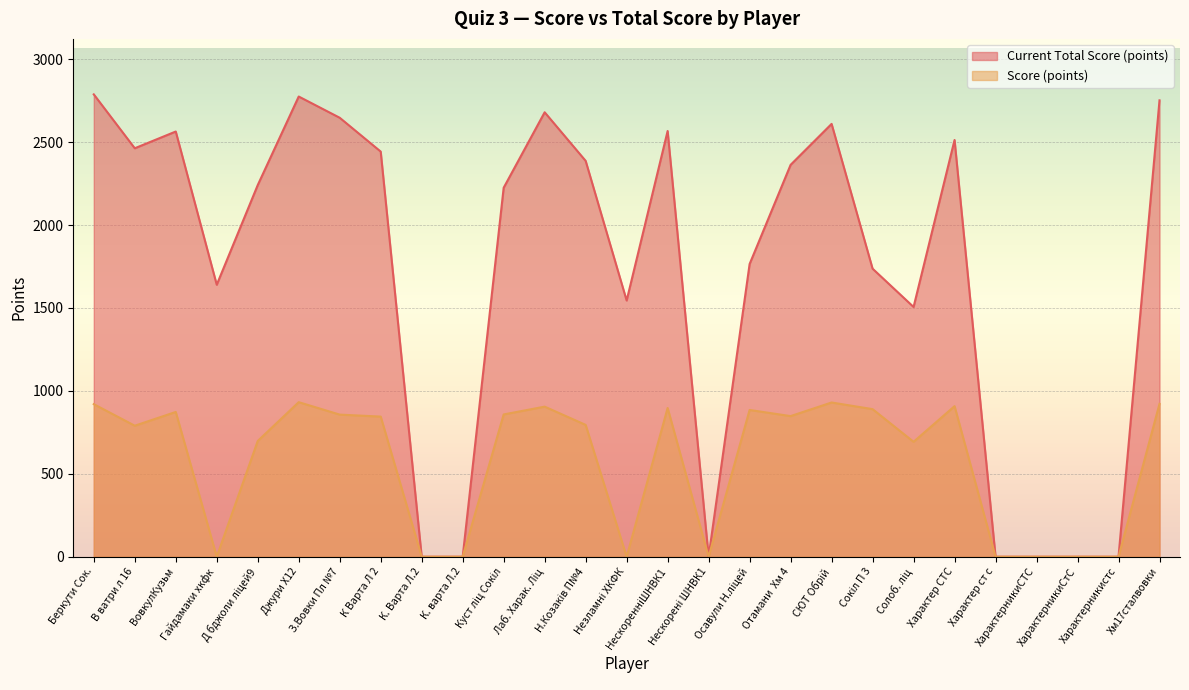

What is the sum of the Score (points) values at Джури Х12 and Куст ліц Сокіл?

1790